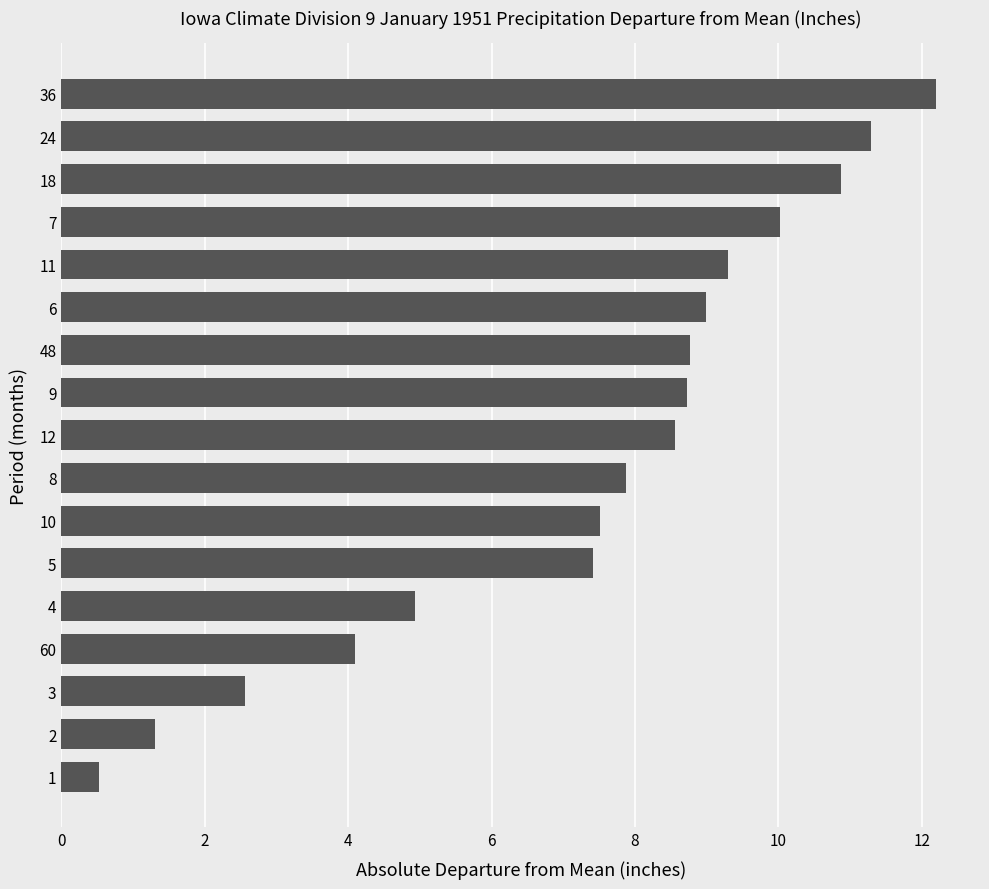

What is the change in value from 48 to 36?

+3.4